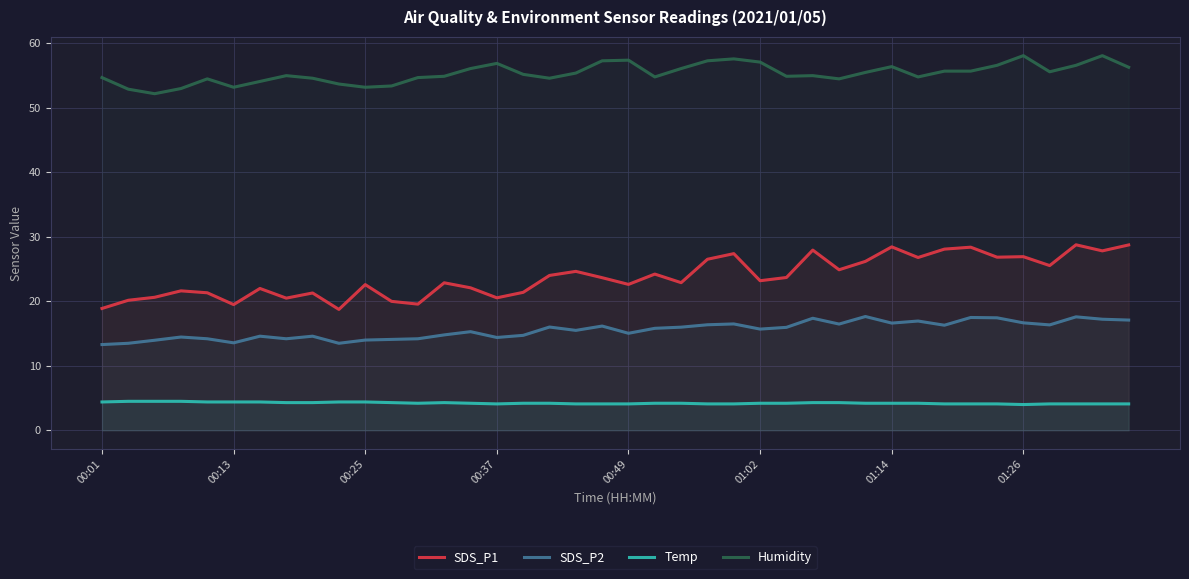

What is the difference between the maximum and minimum values in the SDS_P1 series?

10.0